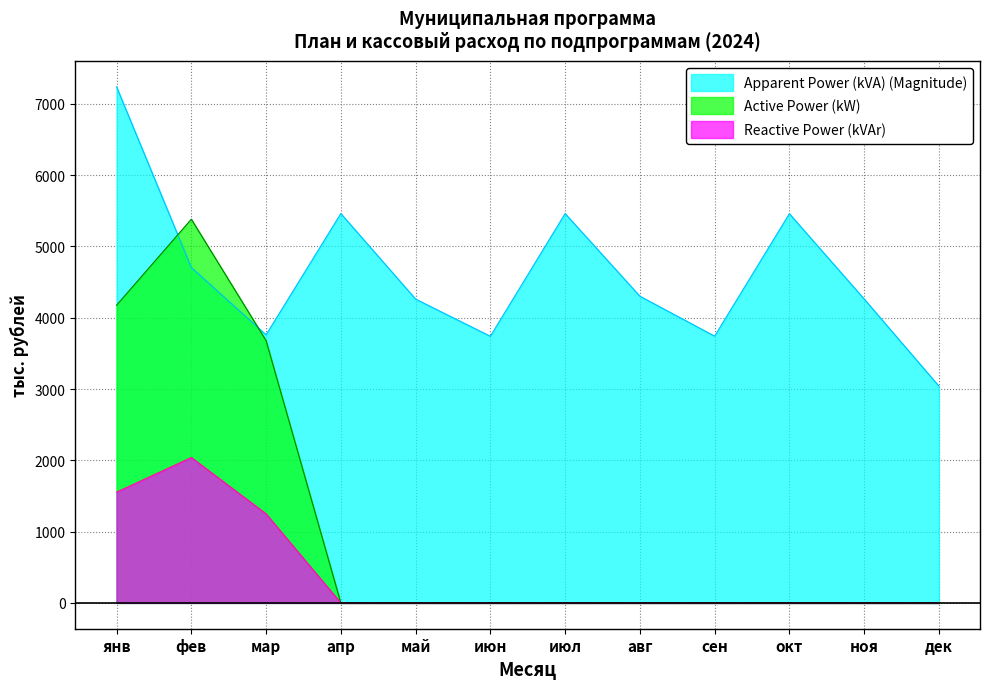

What are all the series names shown in the legend?

Apparent Power (kVA) (Magnitude), Active Power (kW), Reactive Power (kVAr)